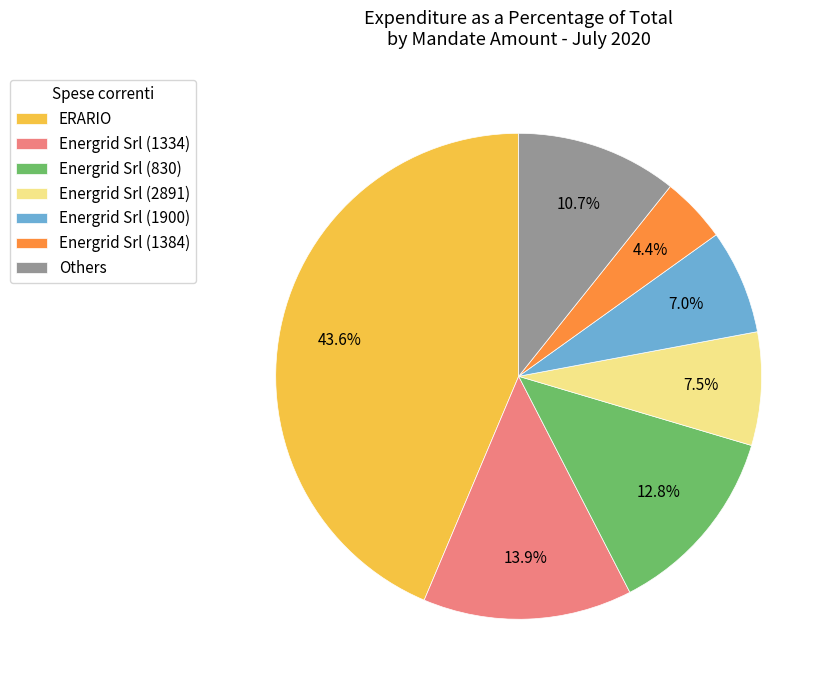

Rank the categories by value from highest to lowest.

ERARIO, Energrid Srl (1334), Energrid Srl (830), Others, Energrid Srl (2891), Energrid Srl (1900), Energrid Srl (1384)